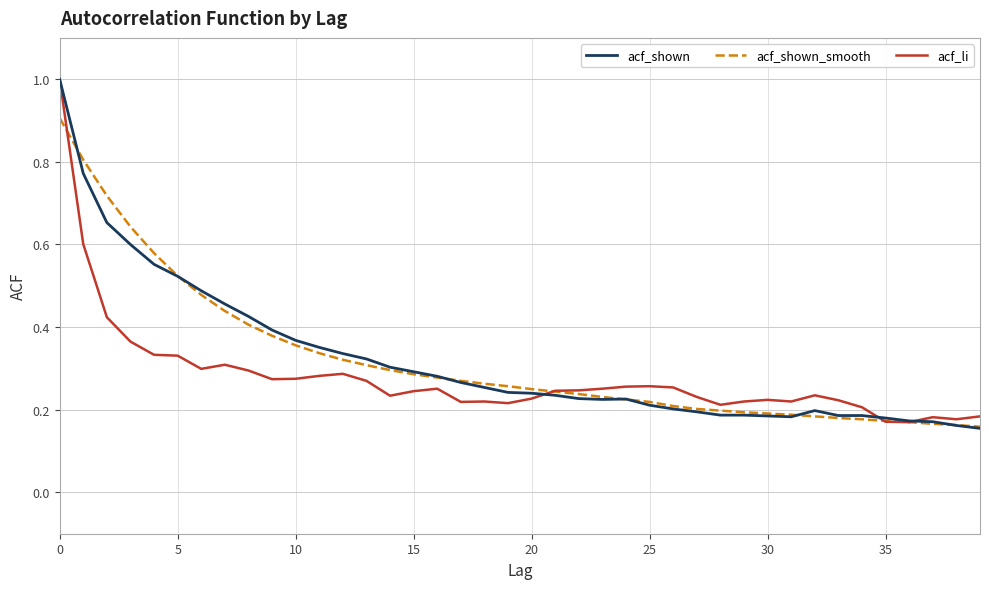

How many acf_li values are between 0 and 1?

40